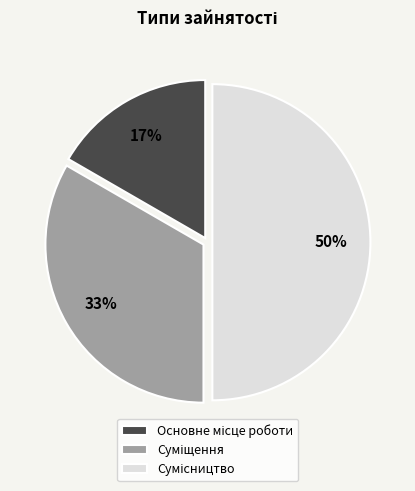

To the nearest percent, what is the difference between the largest and smallest slice percentages?

33%